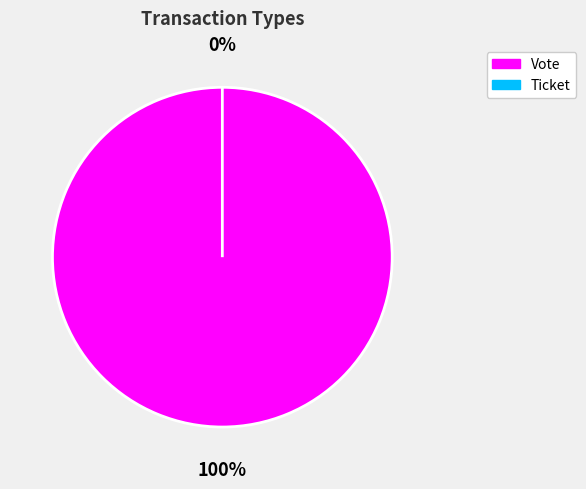

To the nearest percent, what is the difference between the Ticket and Vote slice percentages?

100%